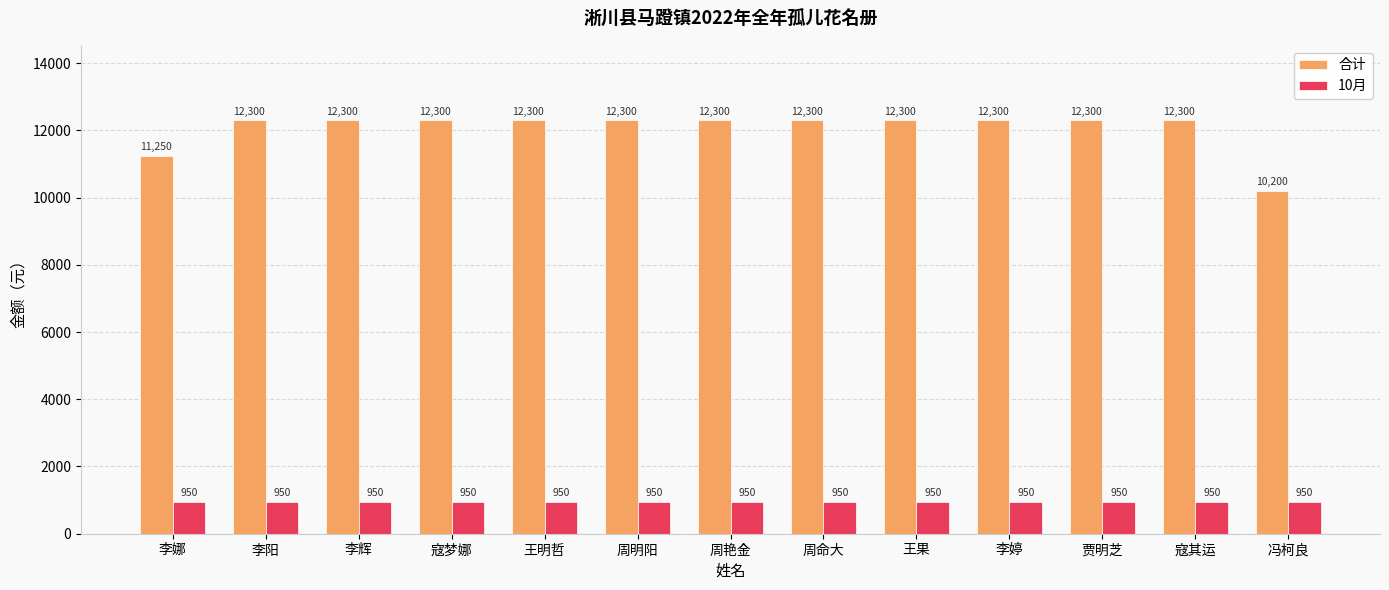

What is the average value of the 10月 series?

950